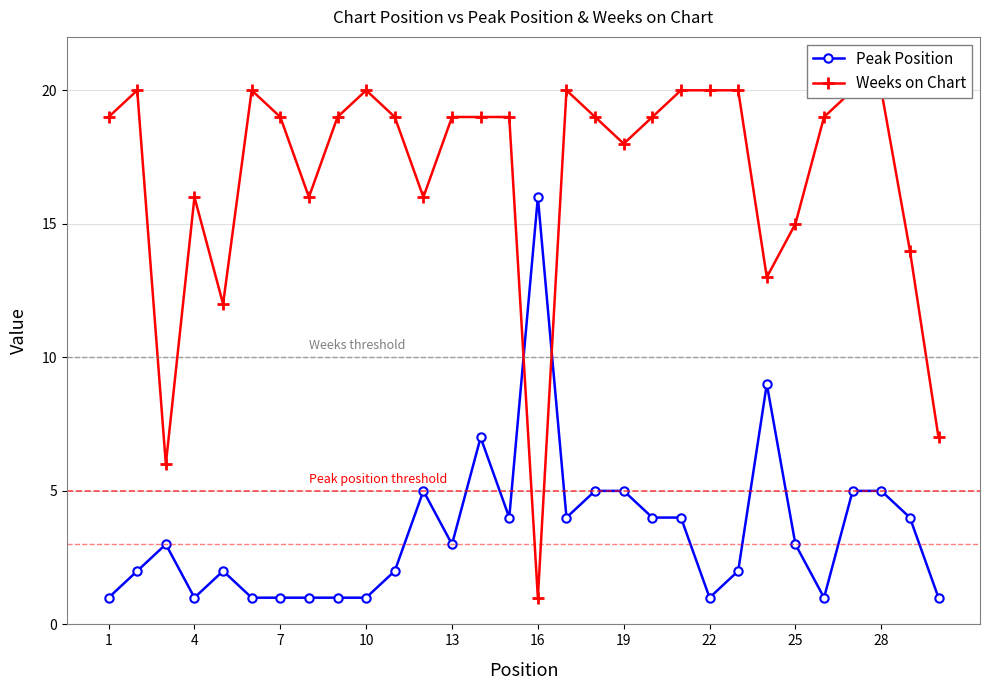

What is the minimum value for Weeks on Chart?

1